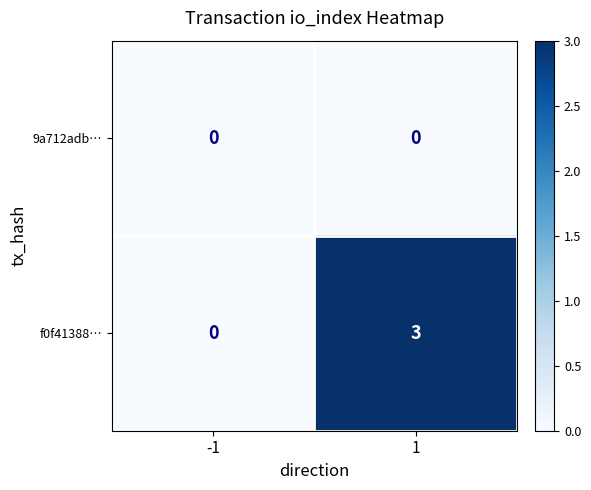

Count the number of categories in the chart.

2